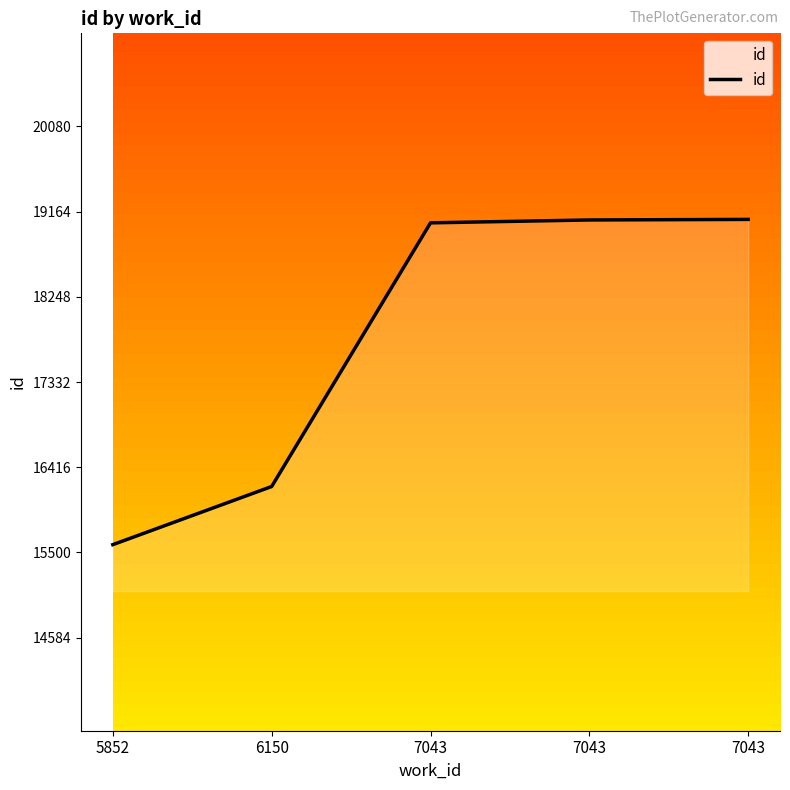

How many lines are shown in the chart?

1